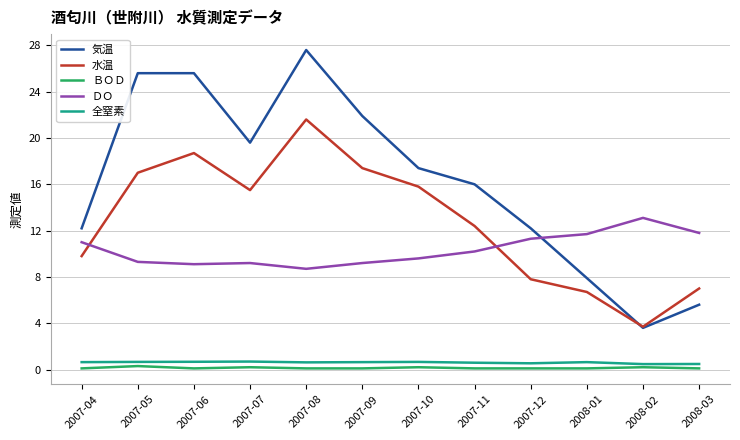

Is the value of 水温 at 2008-03 greater than the value of 全窒素 at 2008-01?

Yes